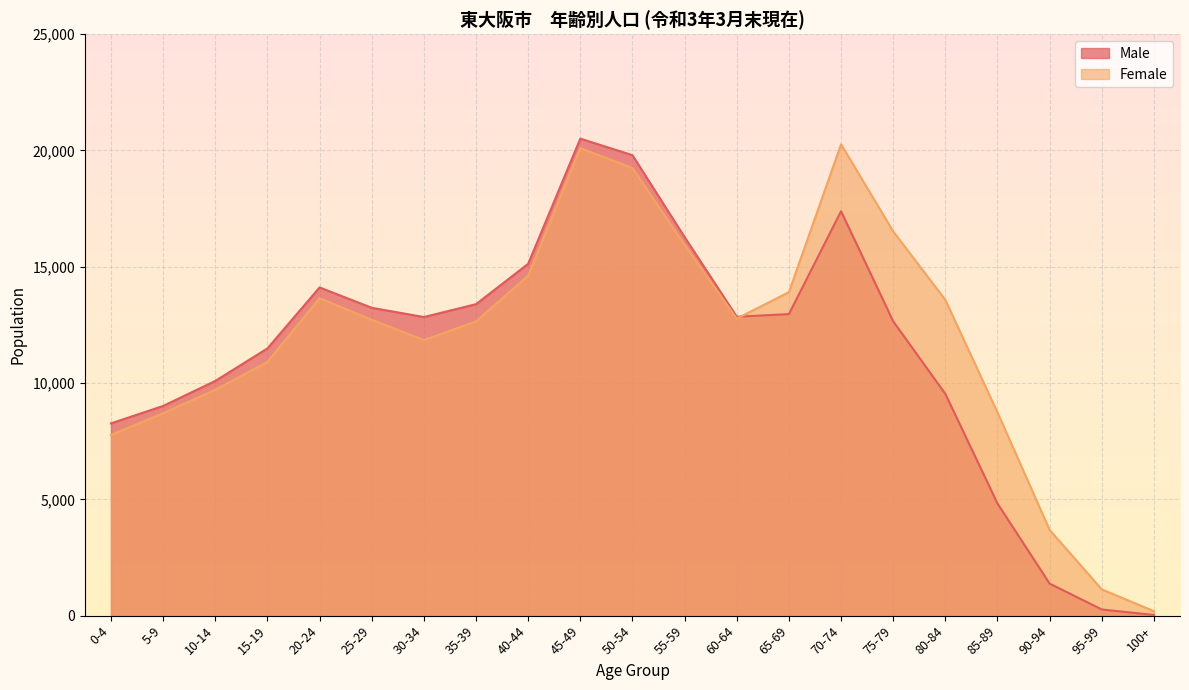

What is the label of the 16th point from the left?

75-79